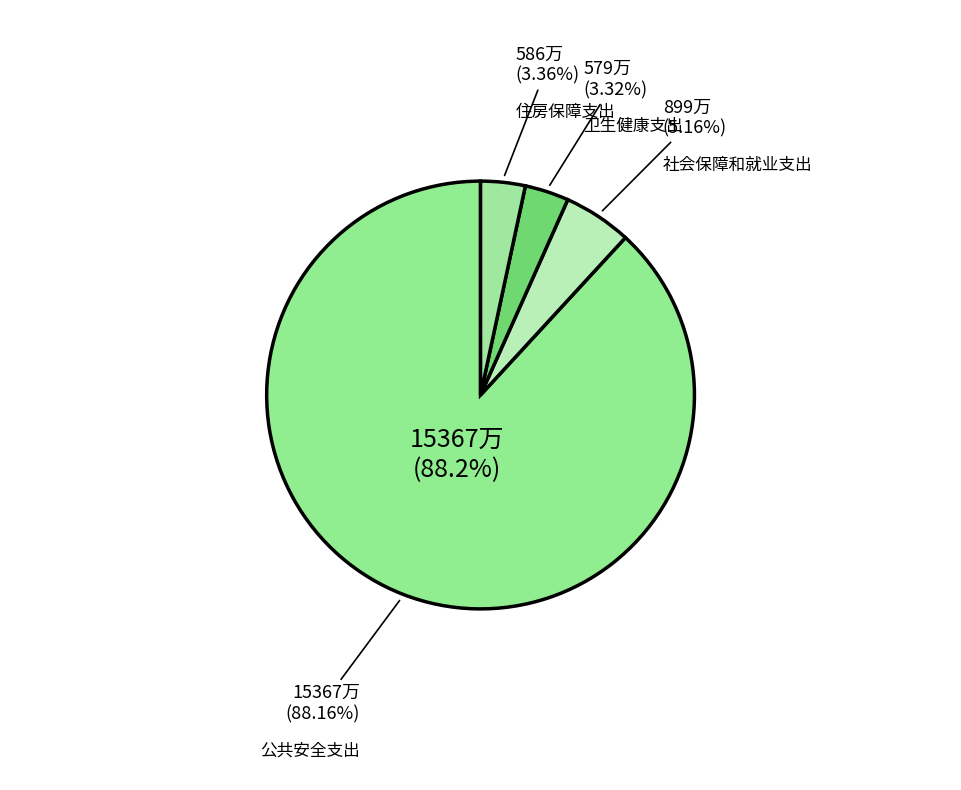

Which category has the smallest portion of the pie?

卫生健康支出